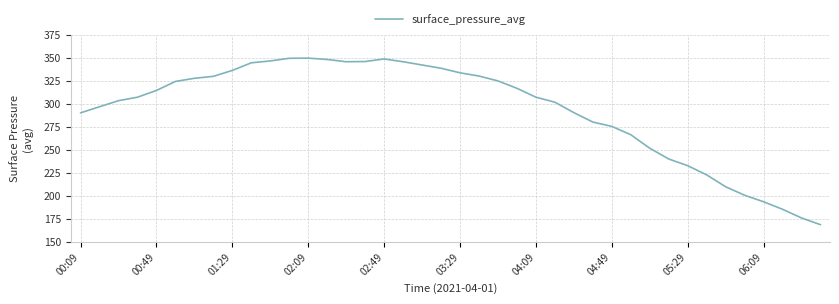

What is the difference between the maximum and minimum values?

181.2